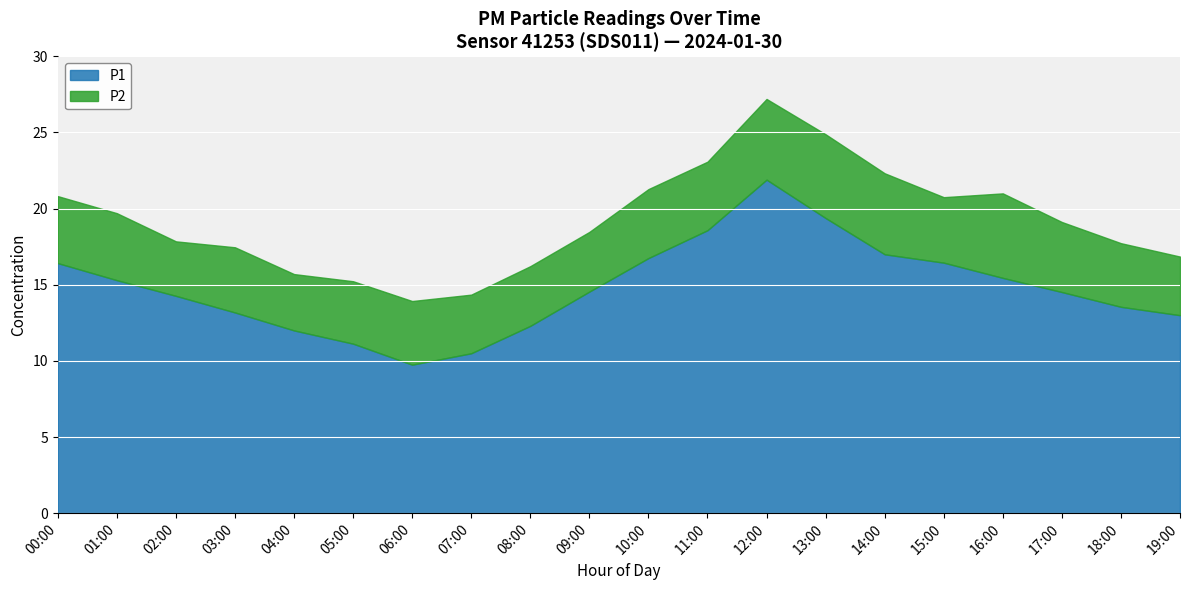

The P2 series shows 3.9 at 09:00. True or false?

True